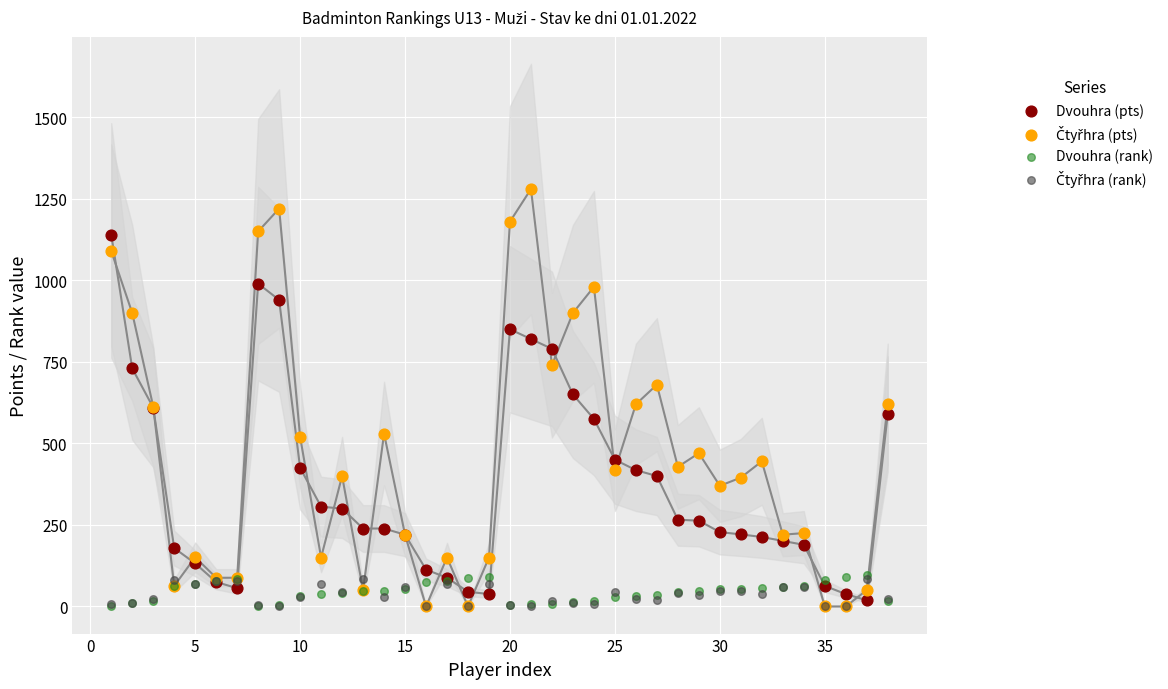

Which series reaches the minimum Y coordinate?

Čtyřhra (pts)